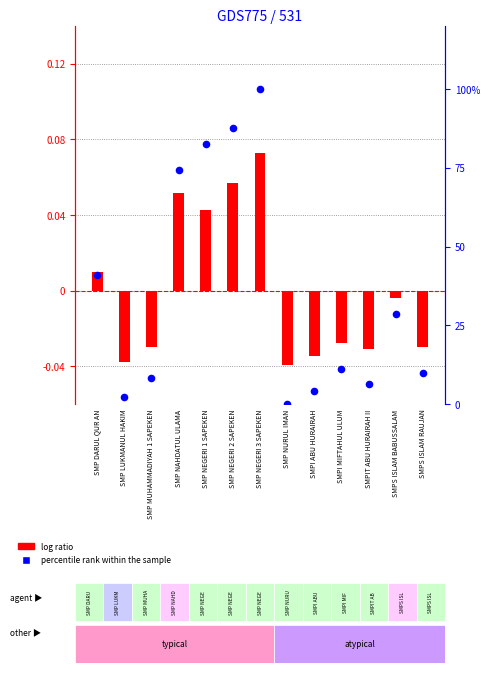

Is the value of log ratio at SMPS ISLAM BABUSSALAM greater than the value of percentile rank within the sample at SMP DARUL QUR AN?

No